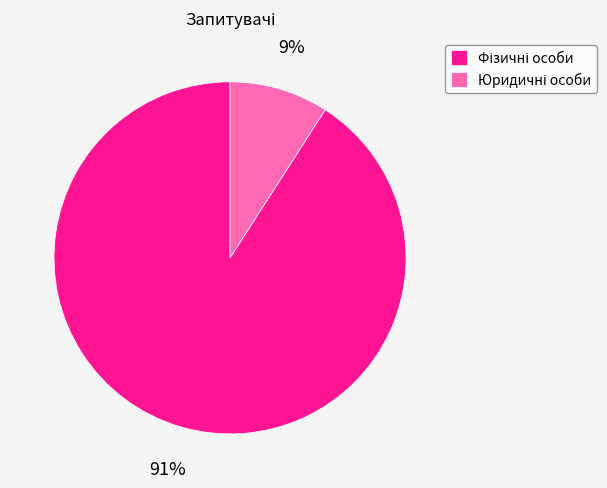

Is there a majority slice in this chart?

Yes